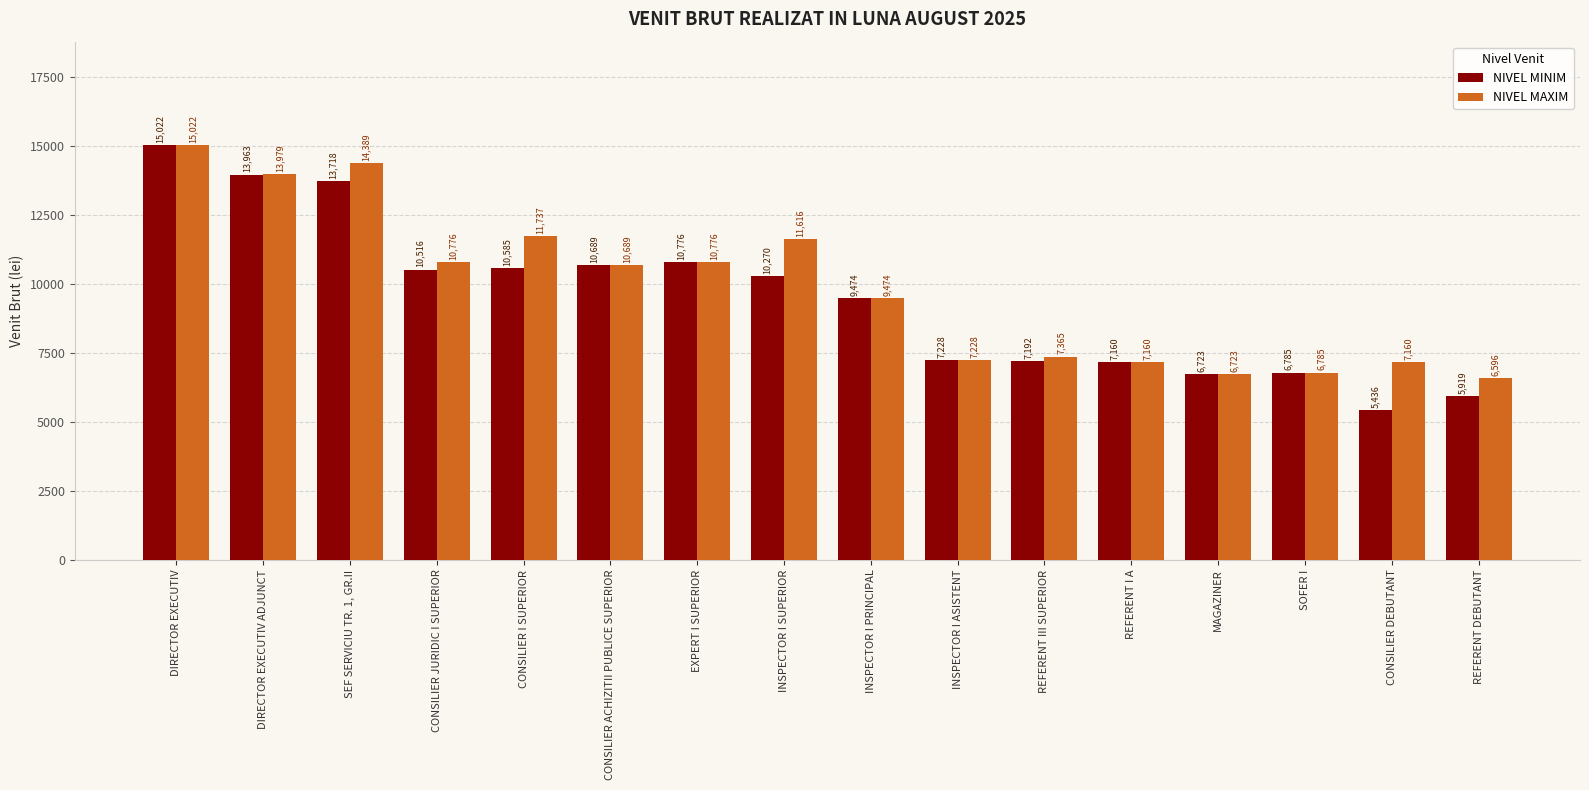

What is the value of the NIVEL MAXIM bar at the 15th from the left?

7160